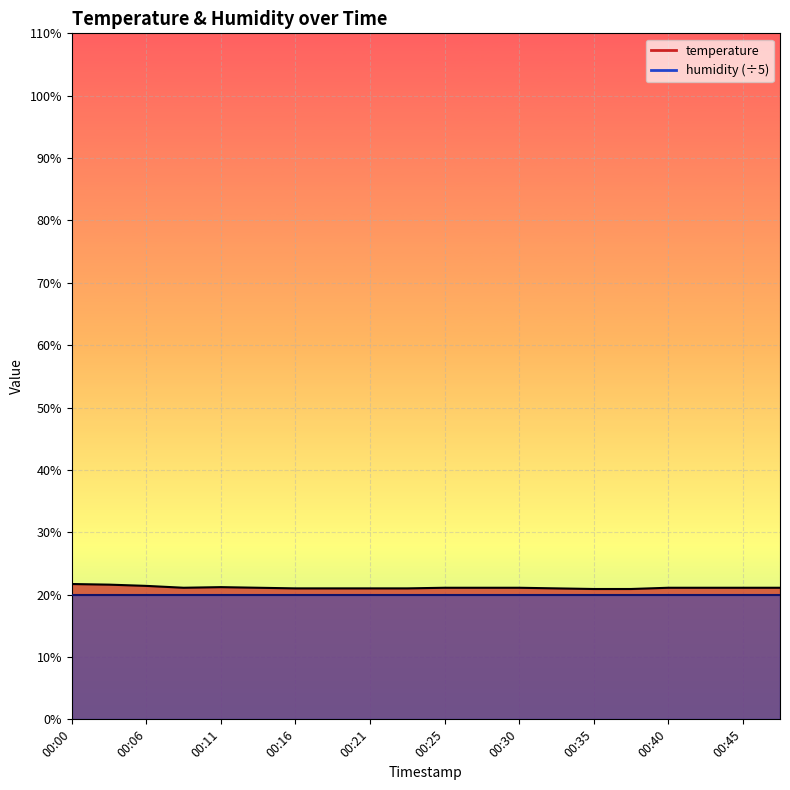

The chart shows a value of 21.1 at 00:13. True or false?

True